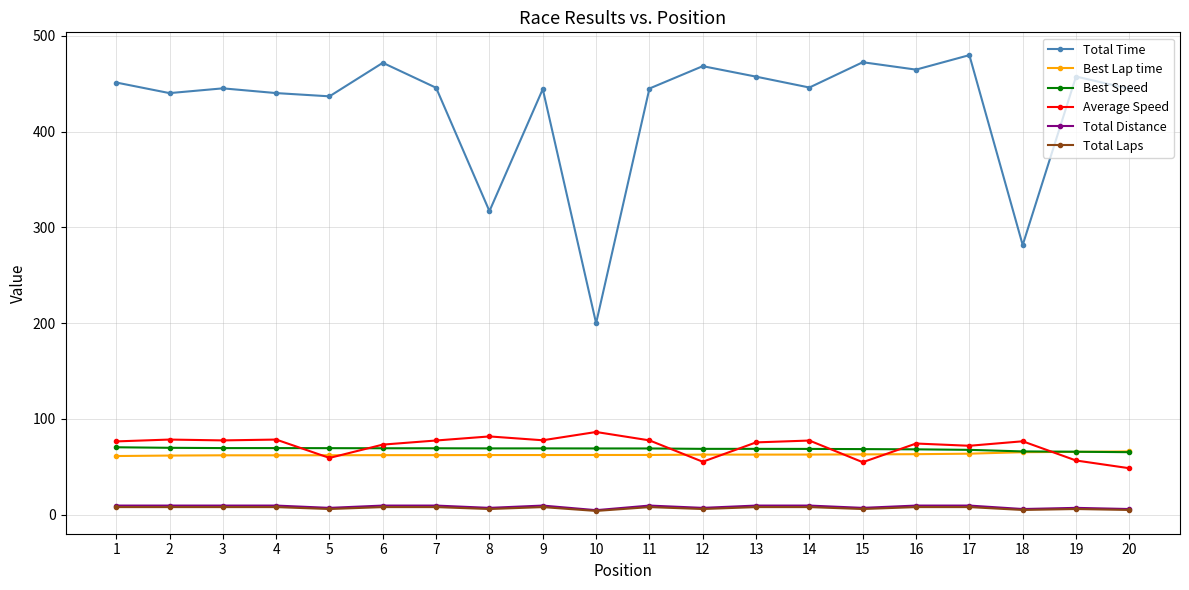

What is the value of the Total Laps point at the 2nd from the left?

8.0